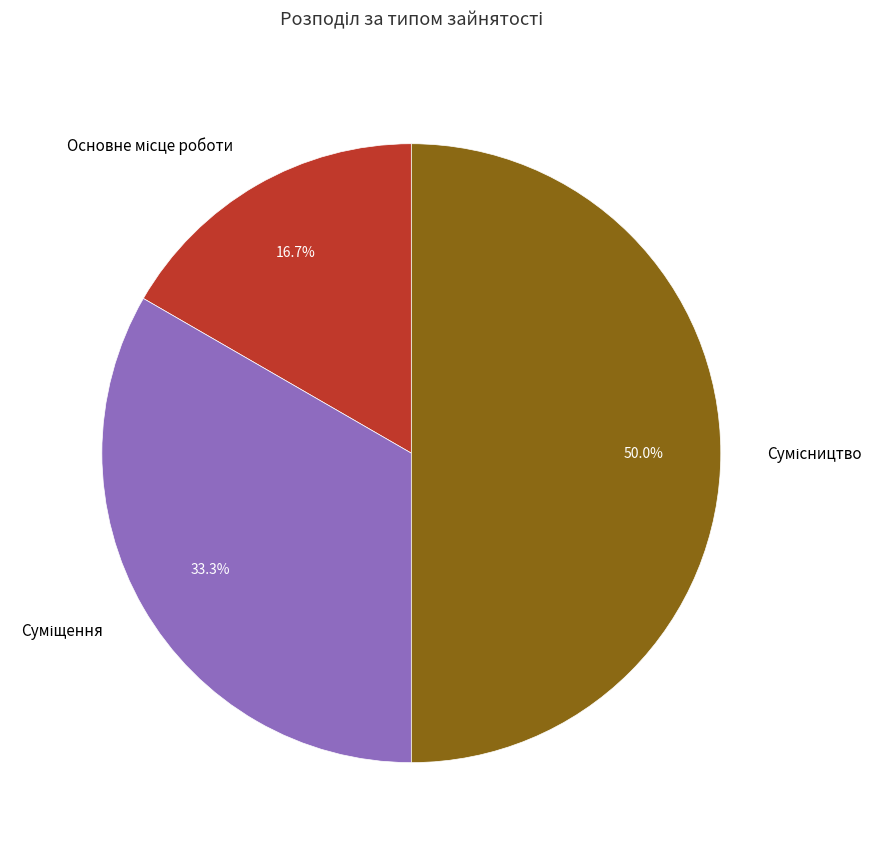

Count the number of slices in the pie.

3